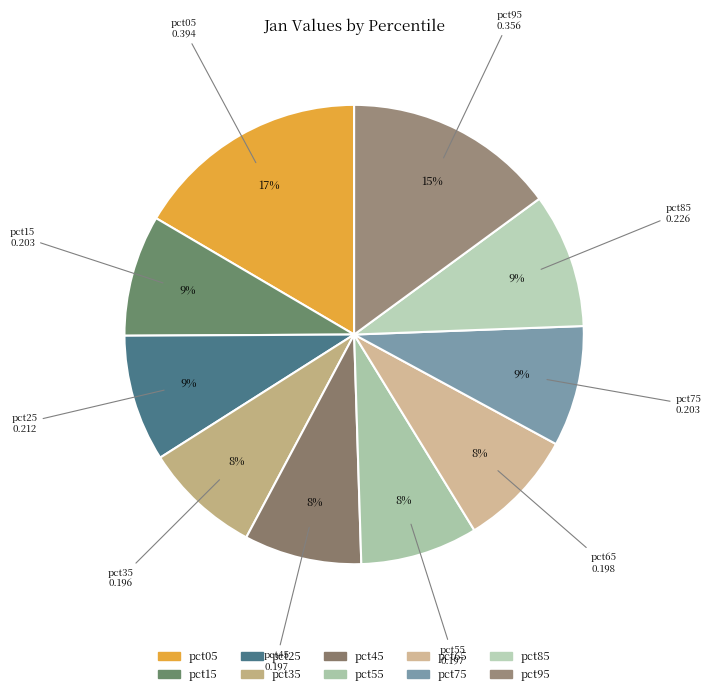

How many segments does this pie chart have?

10